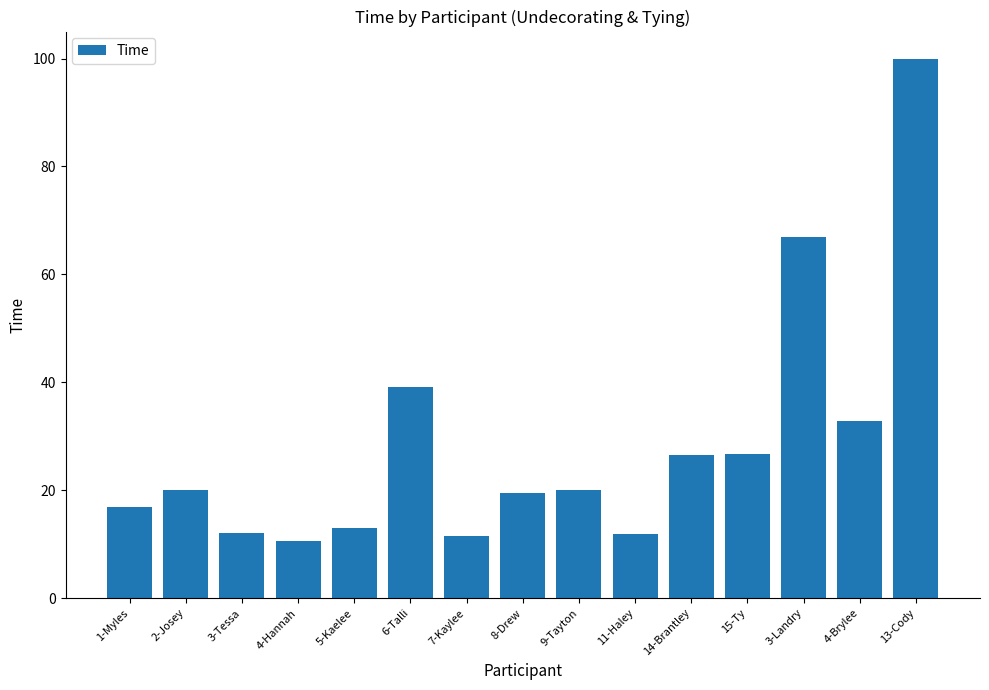

What is the label of the 7th bar from the right?

9-Tayton